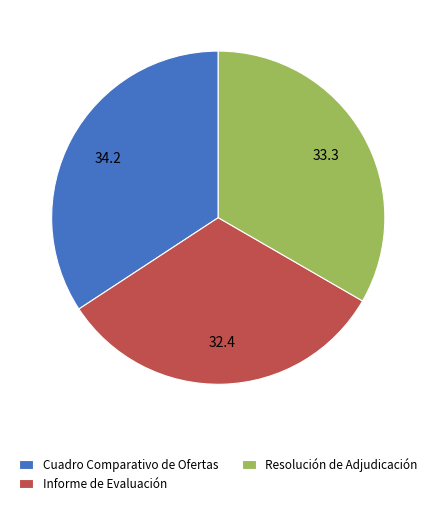

Does Informe de Evaluación account for over 50% of the chart?

No